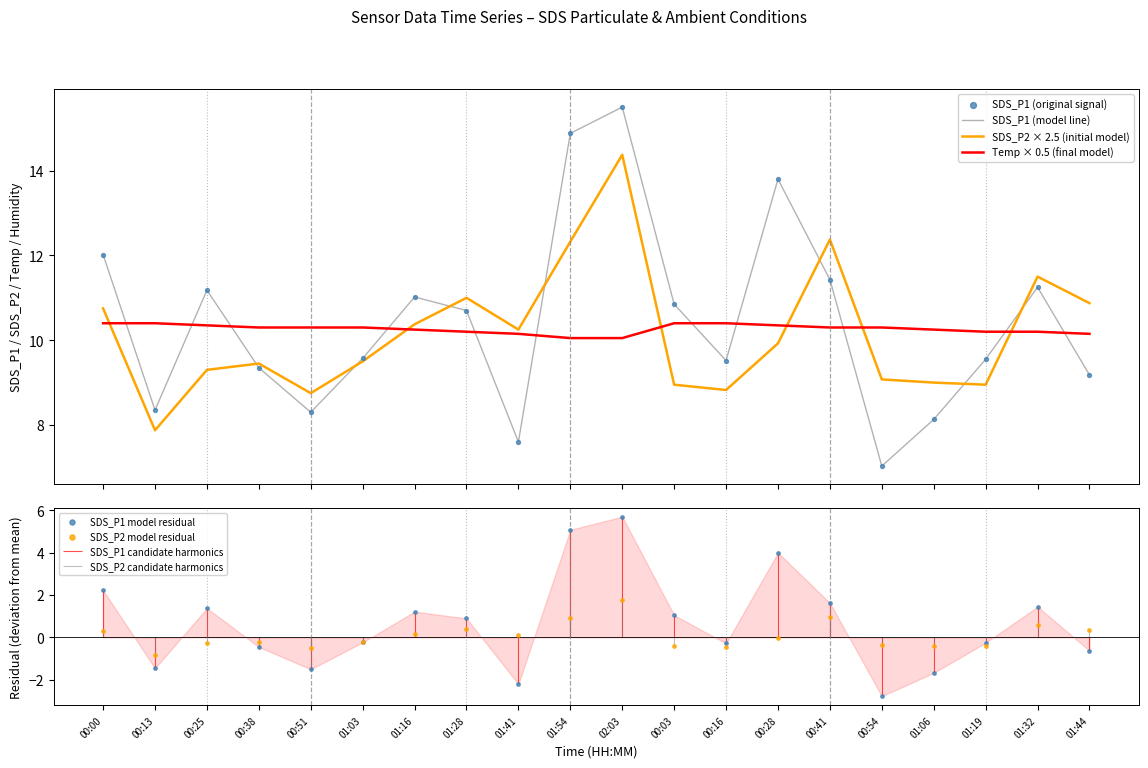

Is the value of SDS_P2 × 2.5 (initial model) at 00:25 greater than the value of SDS_P2 model residual at 01:44?

Yes